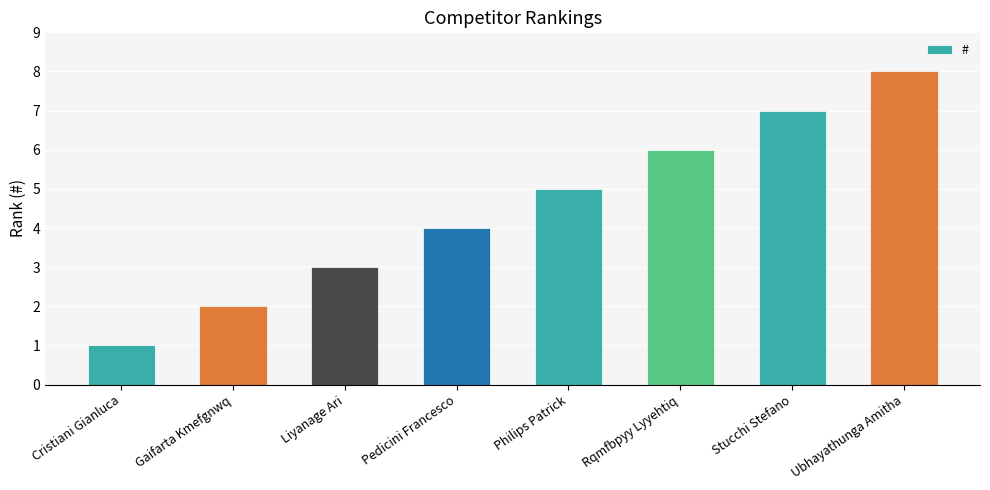

What is the label of the 7th bar from the left?

Stucchi Stefano